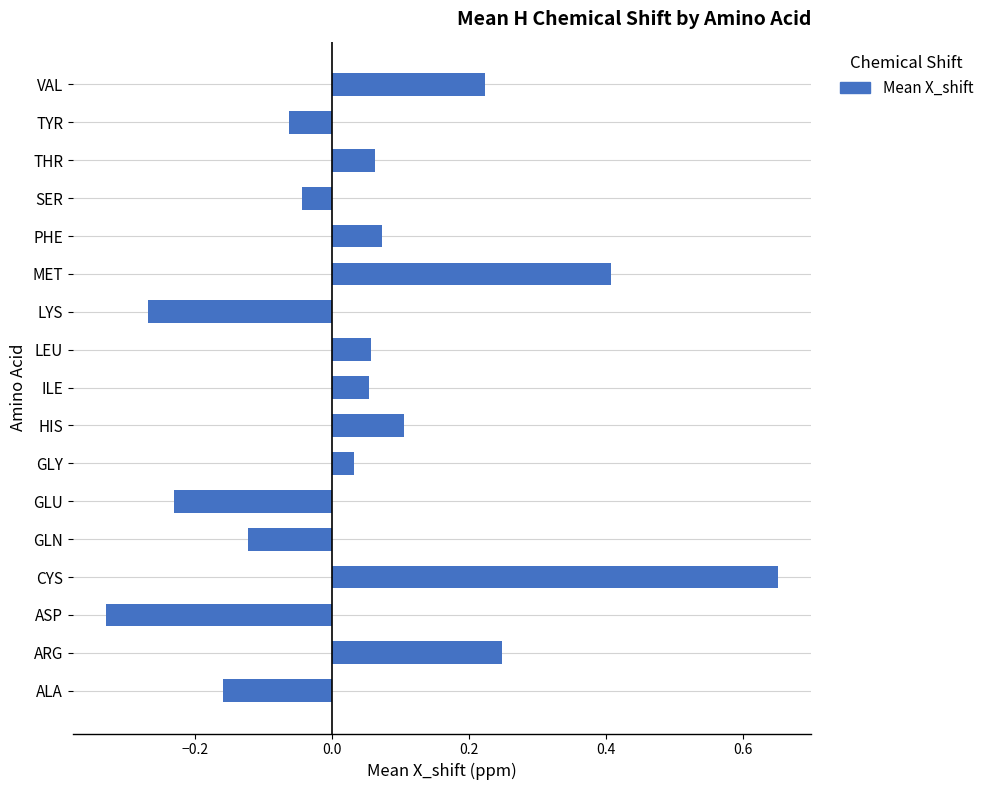

What is the difference between the maximum and second lowest values?

0.9